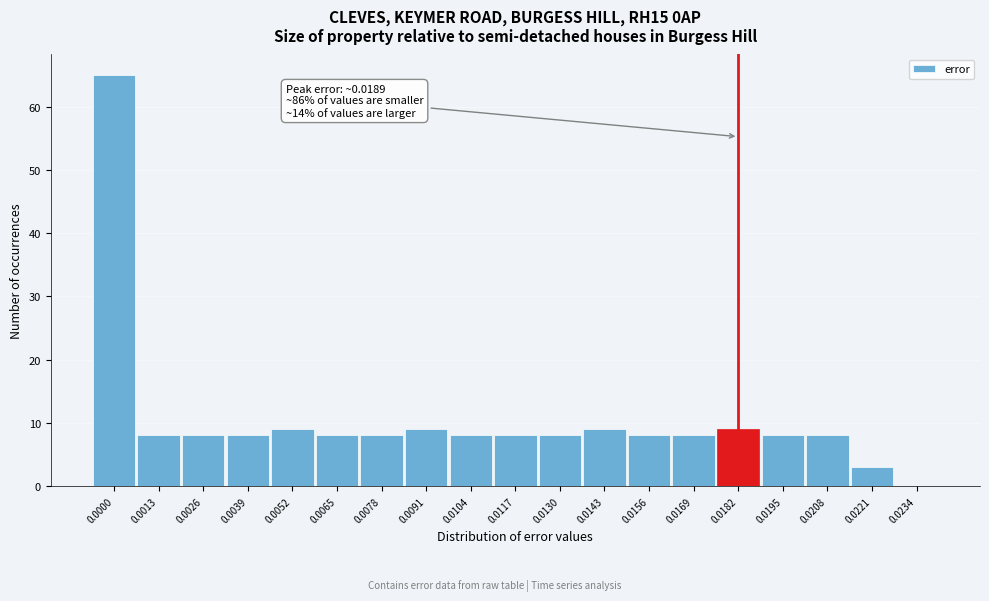

Reading left to right, what are all the values shown in this chart?

0.0000=65	0.0013=8	0.0026=8	0.0039=8	0.0052=9	0.0065=8	0.0078=8	0.0091=9	0.0104=8	0.0117=8	0.0130=8	0.0143=9	0.0156=8	0.0169=8	0.0182=9	0.0195=8	0.0208=8	0.0221=3	0.0234=0